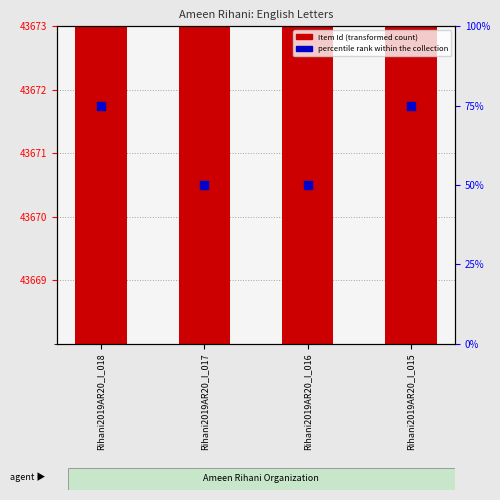

Which series has the largest Y range (max minus min)?

percentile rank within the collection